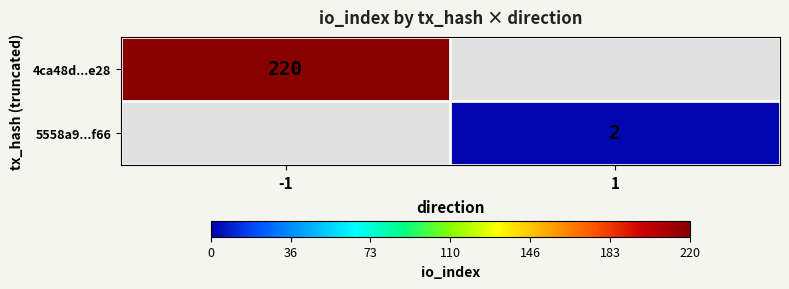

The 5558a9...f66 series shows 1 at 1. True or false?

False